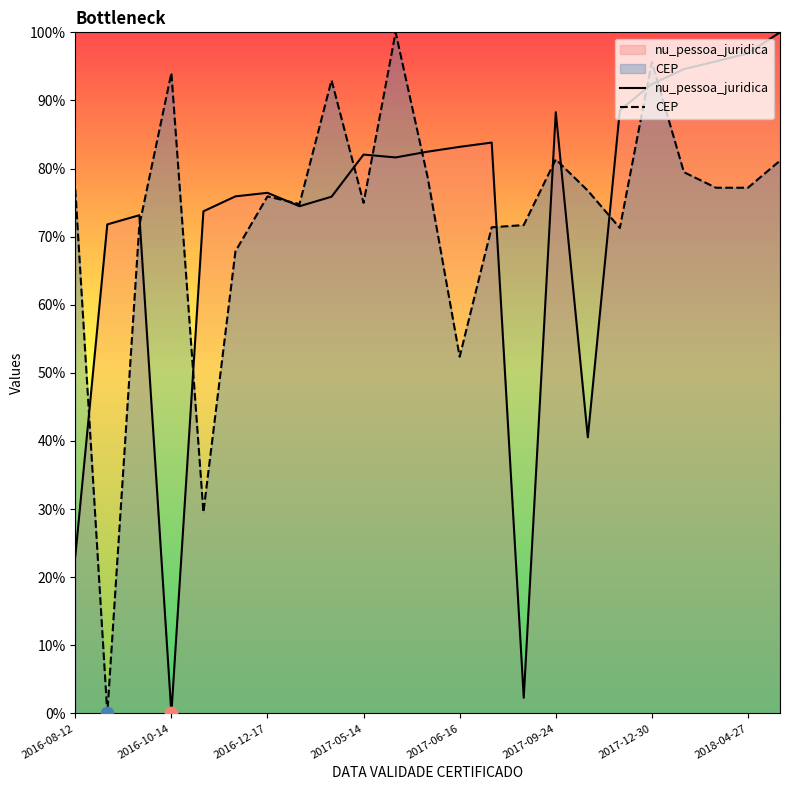

Is the value of CEP at 2016-12-17 greater than the value of nu_pessoa_juridica at 2018-04-27?

No